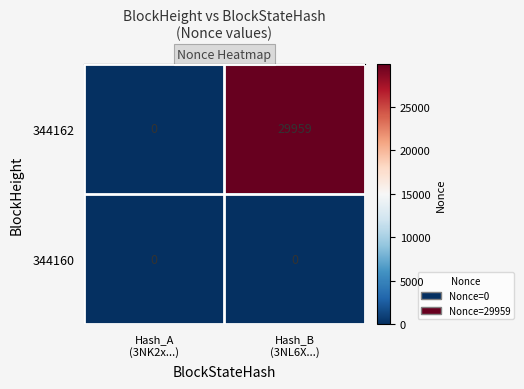

Which series has the widest spread of values?

344162